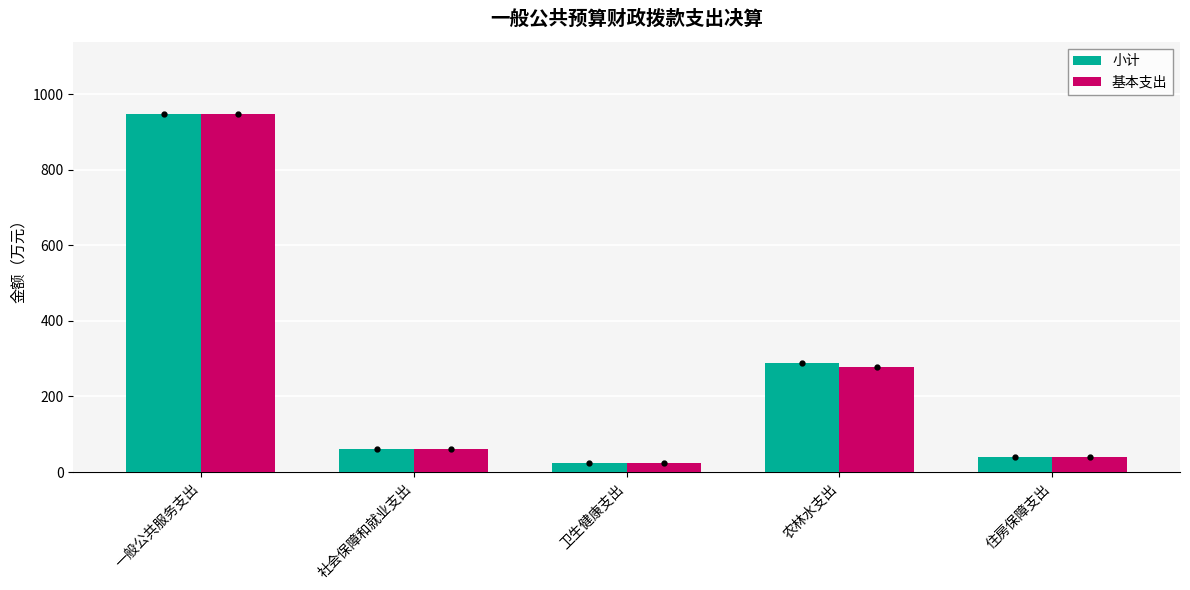

What is the difference between the maximum and minimum values in the 基本支出 series?

924.2